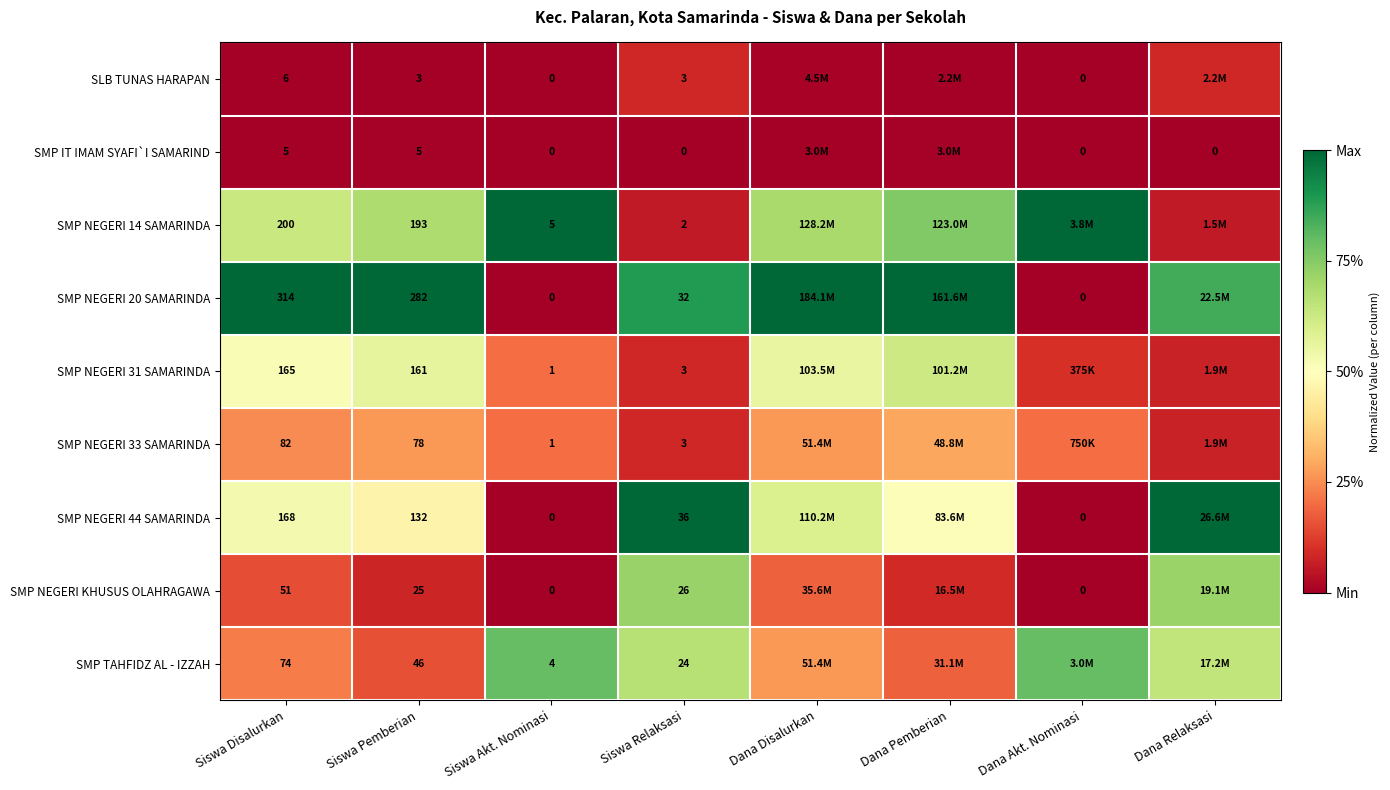

Rank the series at Siswa Disalurkan from lowest to highest value.

SMP IT IMAM SYAFI`I SAMARIND, SLB TUNAS HARAPAN, SMP NEGERI KHUSUS OLAHRAGAWA, SMP TAHFIDZ AL - IZZAH, SMP NEGERI 33 SAMARINDA, SMP NEGERI 31 SAMARINDA, SMP NEGERI 44 SAMARINDA, SMP NEGERI 14 SAMARINDA, SMP NEGERI 20 SAMARINDA